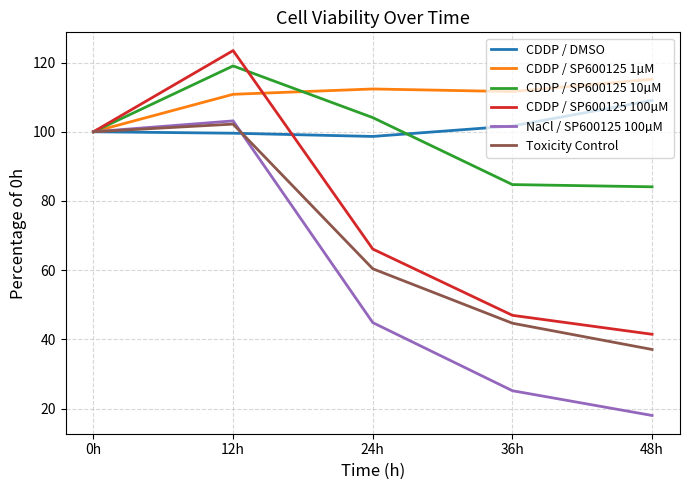

What position from the right is 0h?

5